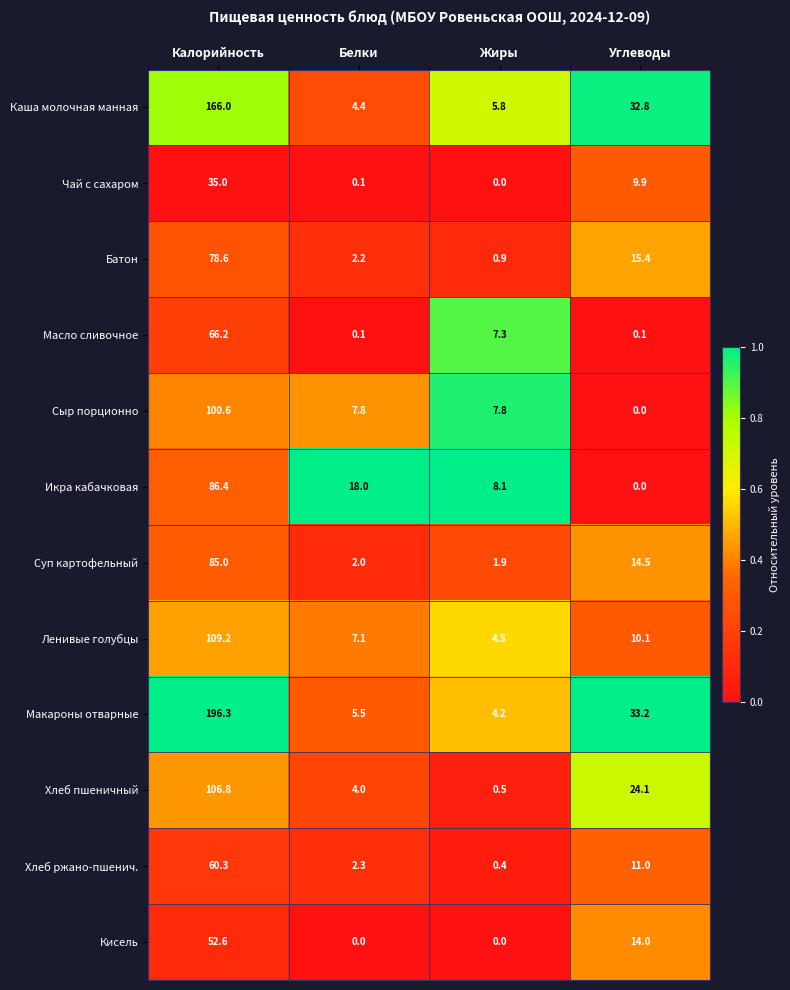

Where does the Хлеб ржано-пшенич. series first go above 11?

Калорийность